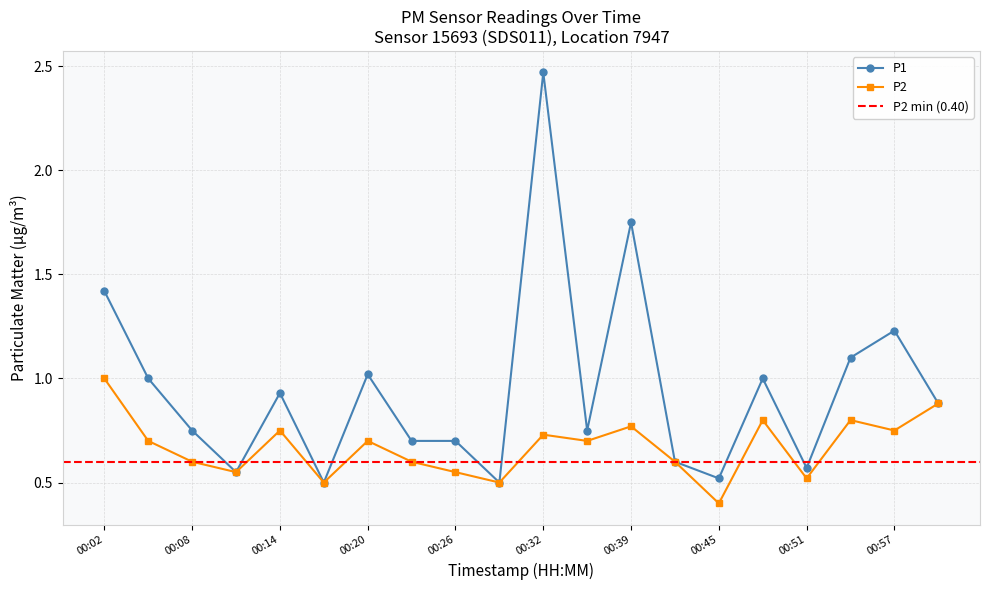

True or false: P2 and P1 cross at least once.

False